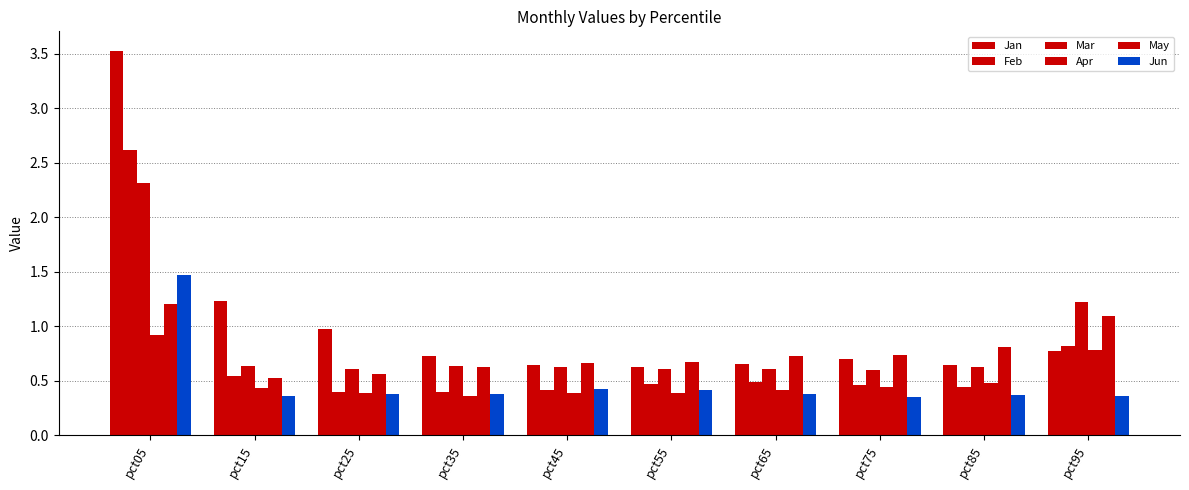

How many May values are between 0 and 1?

8